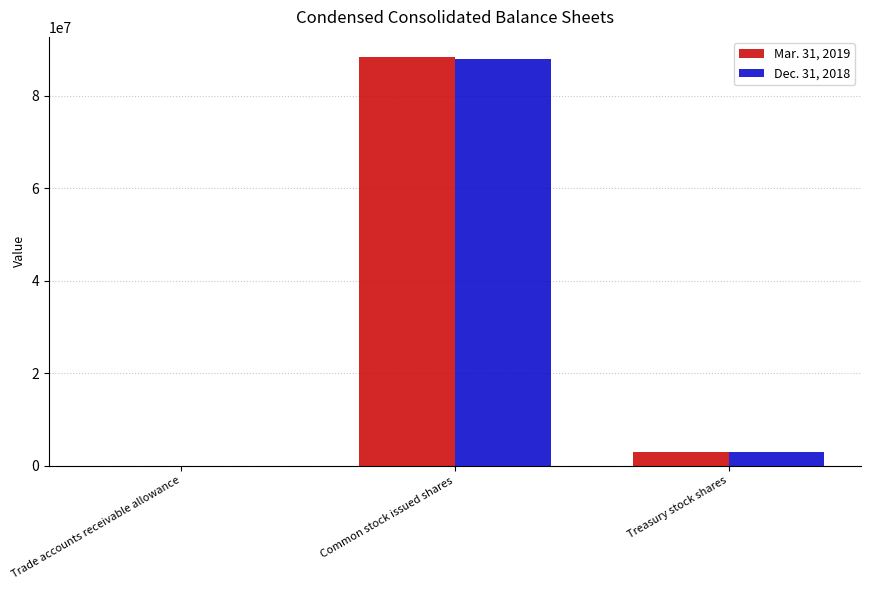

What is the average value of the Mar. 31, 2019 series?

30392366